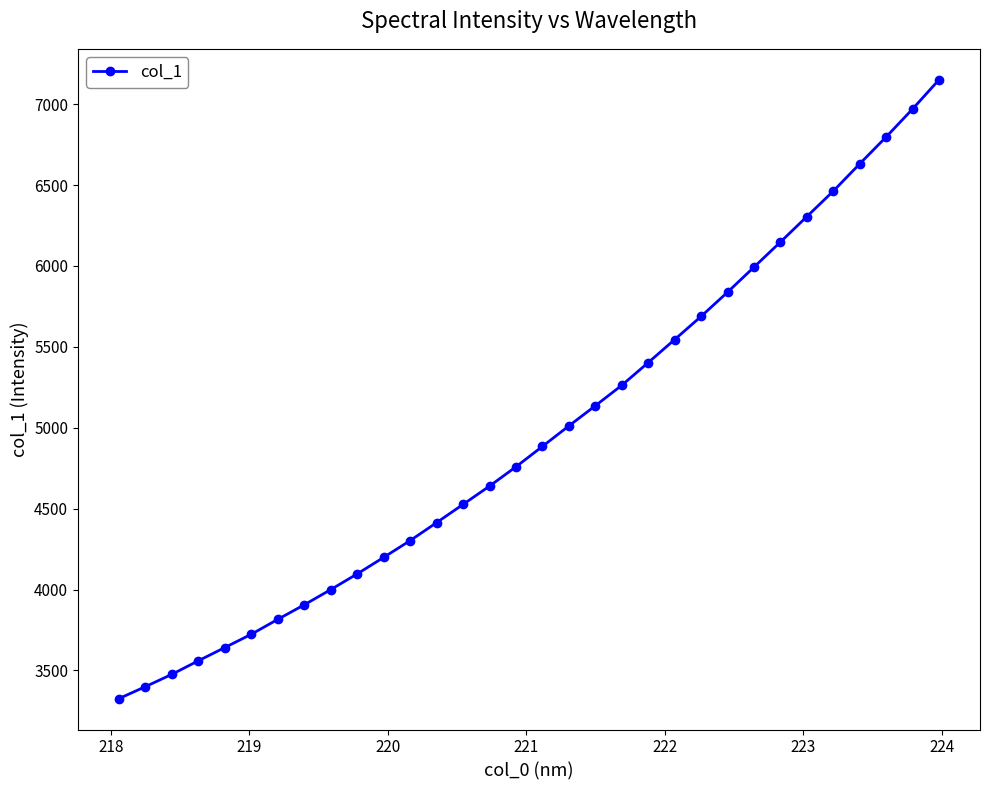

What is the average value?

4969.4